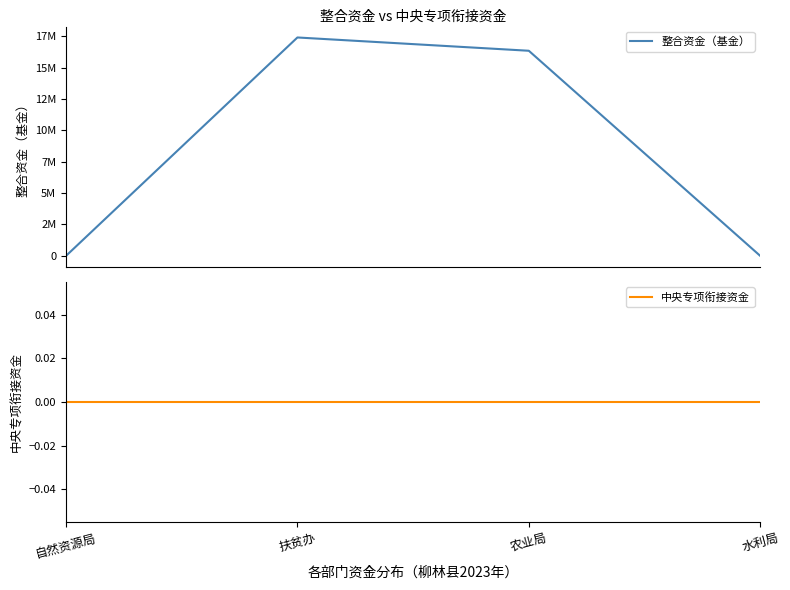

List the labels in order of 整合资金（基金） value, smallest first.

自然资源局, 水利局, 农业局, 扶贫办